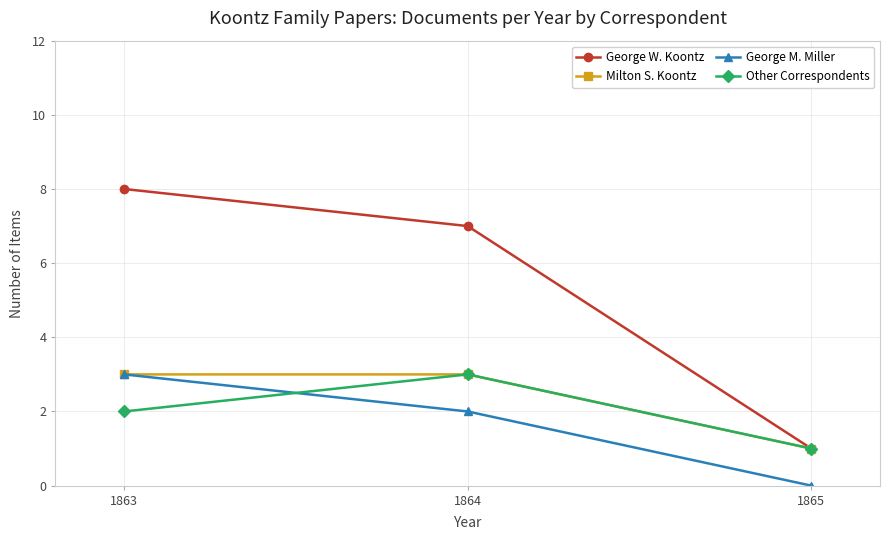

Reading left to right, transcribe all the data shown in this chart.

George W. Koontz: 8	7	1
Milton S. Koontz: 3	3	1
George M. Miller: 3	2	0
Other Correspondents: 2	3	1